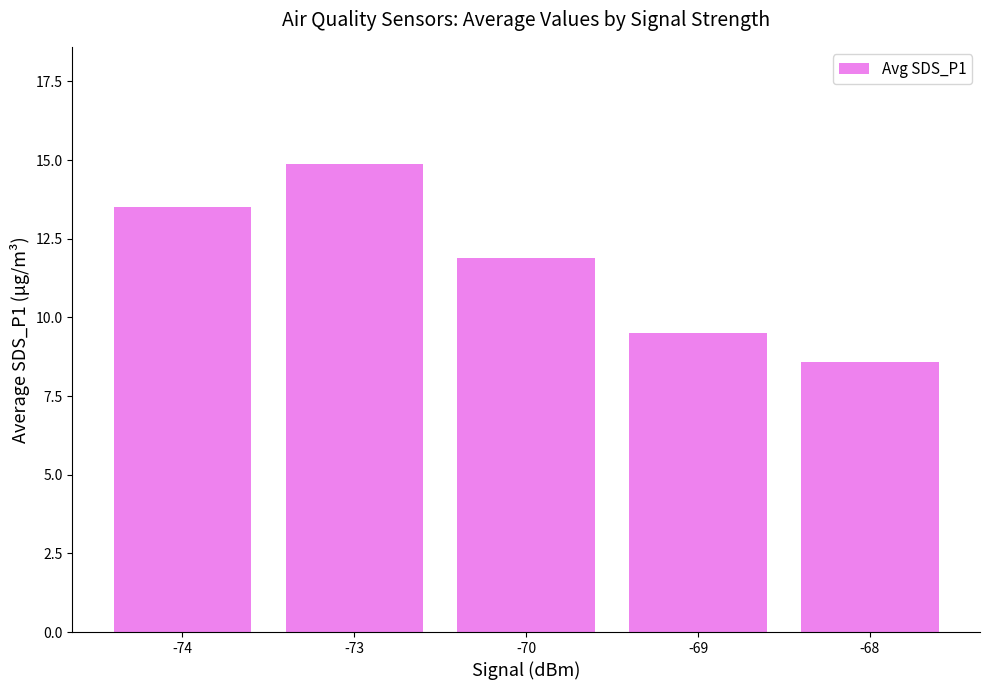

Reading left to right, extract all data points from this chart.

-74=13.5	-73=14.9	-70=11.9	-69=9.5	-68=8.6